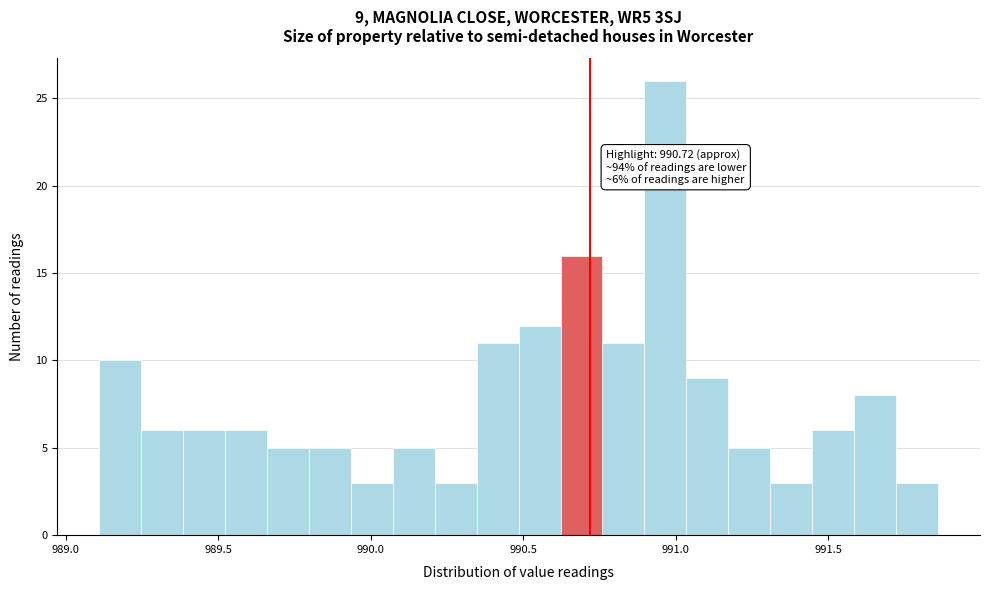

Read against the x-axis, roughly where is the centre of the tallest bar?

990.95